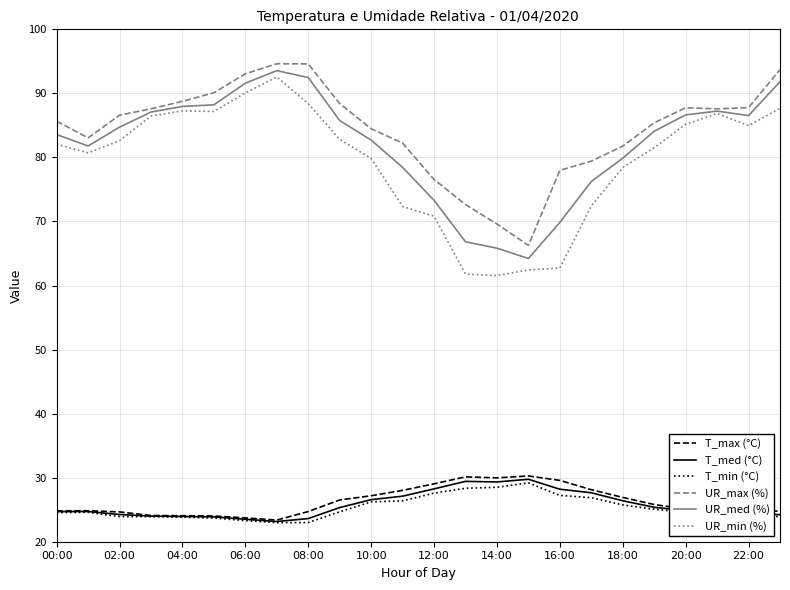

What is the minimum value shown in the chart?

23.0